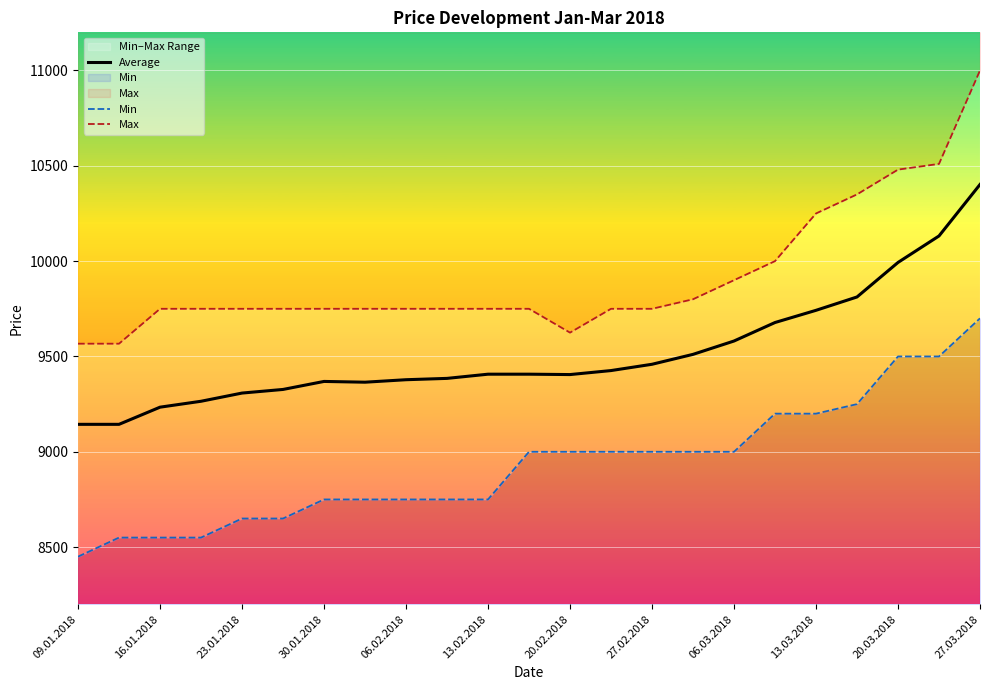

What is the average value of the Min series?

8935